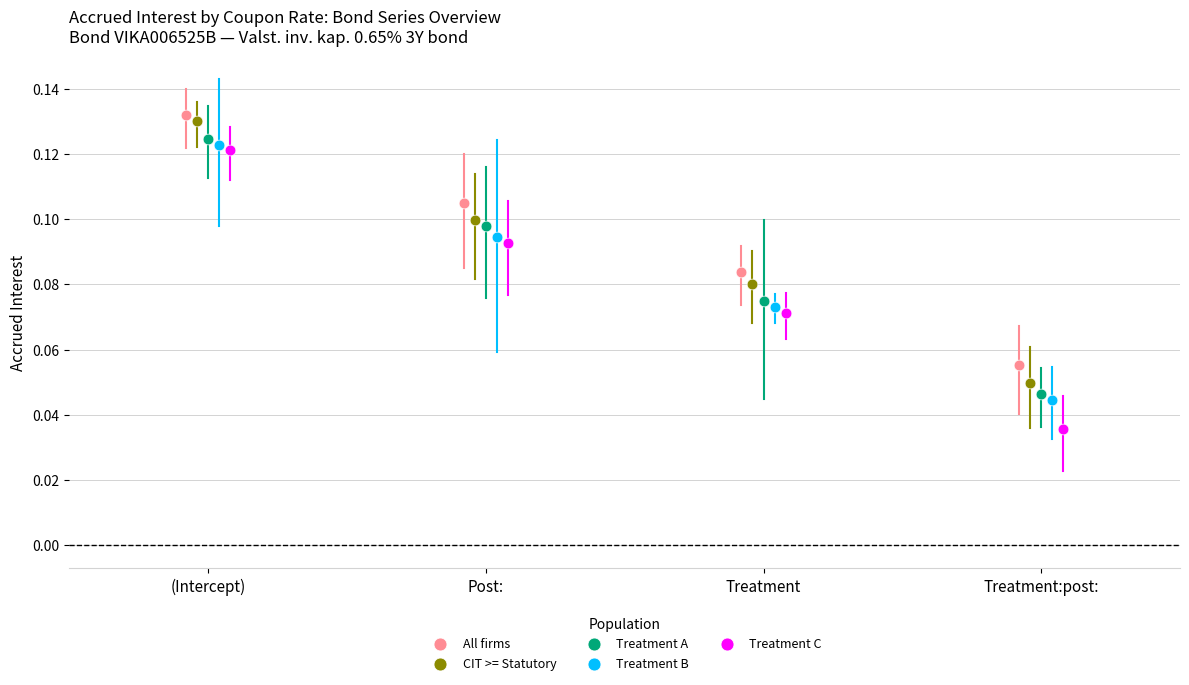

Which series has the widest spread of Y values?

Treatment C